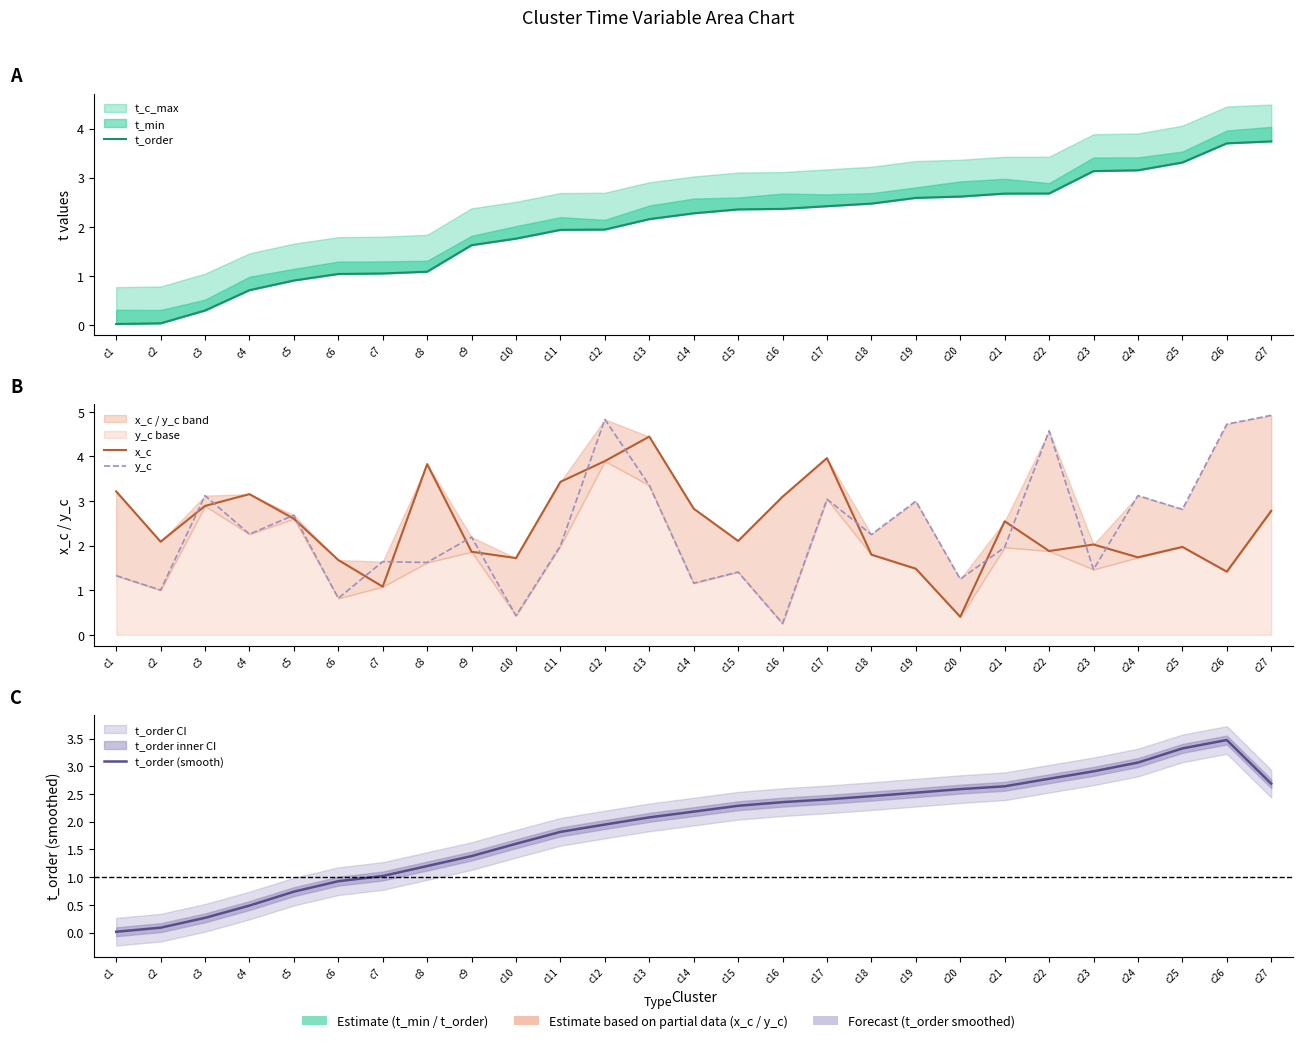

At which category does x_c reach its first local valley?

c2